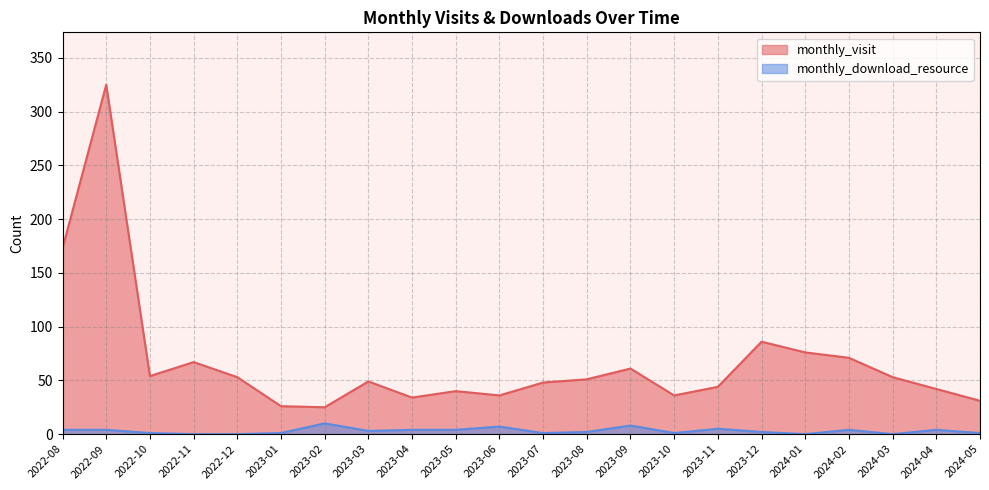

List the series in order of their peak value, lowest first.

monthly_download_resource, monthly_visit